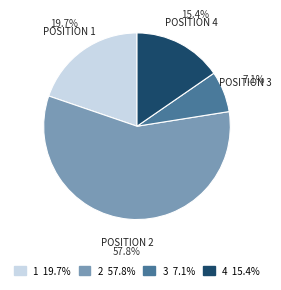

Is it true that 2 is 45% of the pie?

False